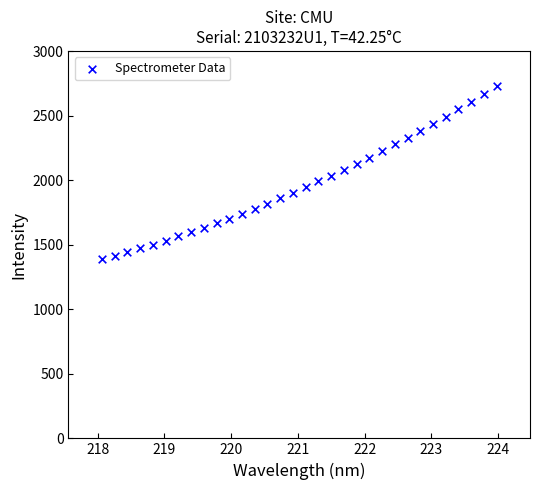

What is the range of X values (max minus min)?

5.9